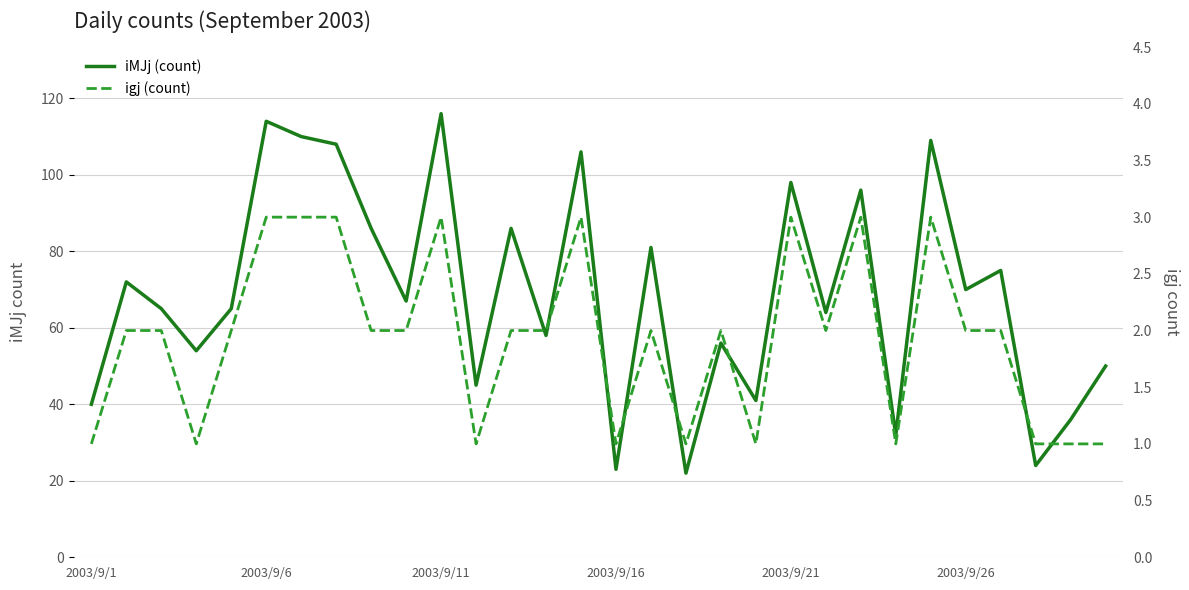

True or false: igj (count) and iMJj (count) intersect in this chart.

False